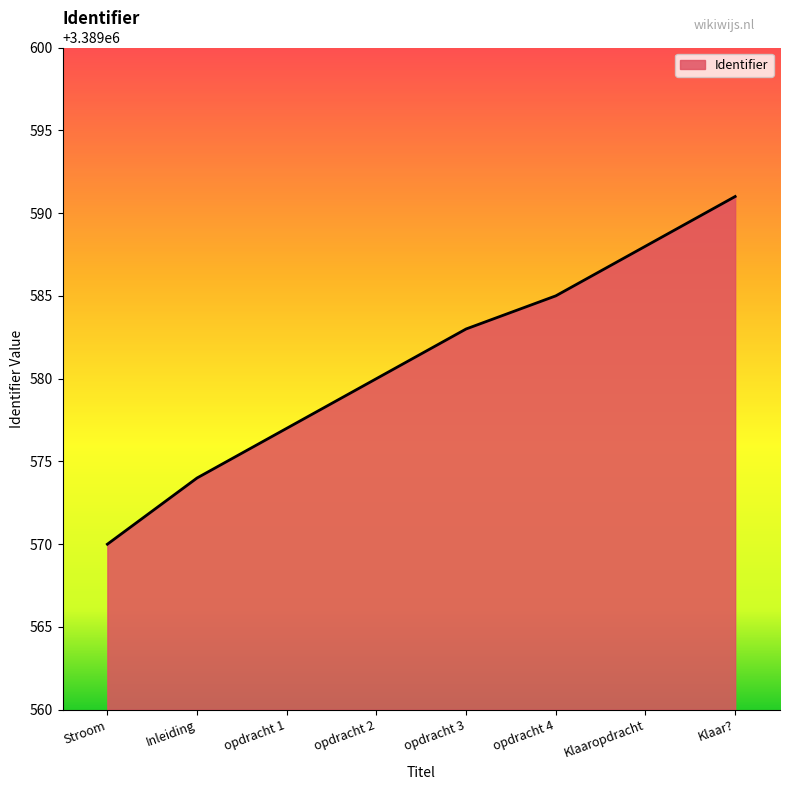

What value does the data have at opdracht 2?

3389580